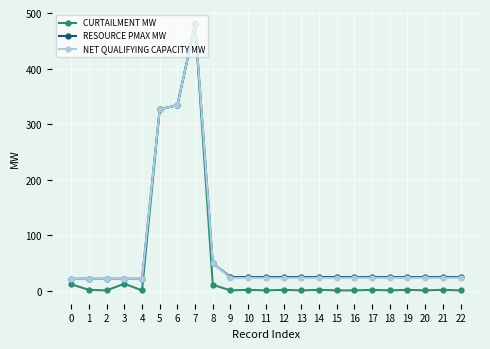

What value does the NET QUALIFYING CAPACITY MW series have at 17?

23.5